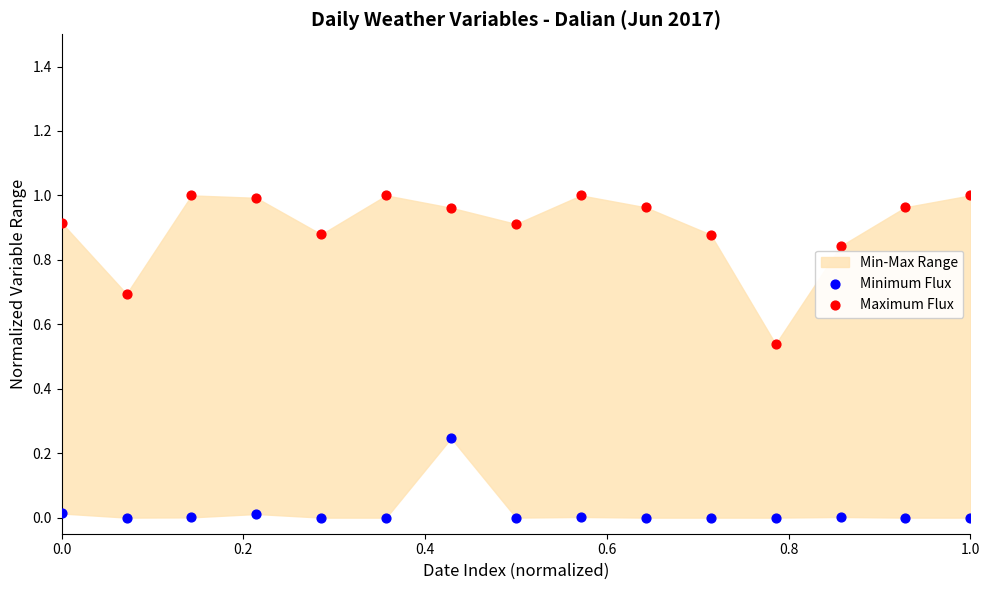

Which series contains the lowest Y value?

Minimum Flux